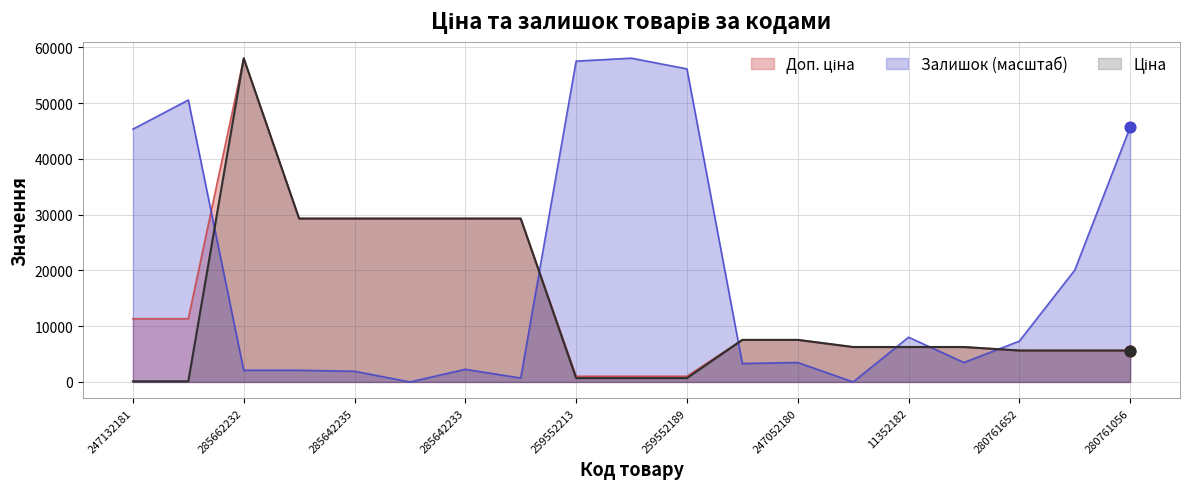

Which series reaches the minimum Y coordinate?

Залишок